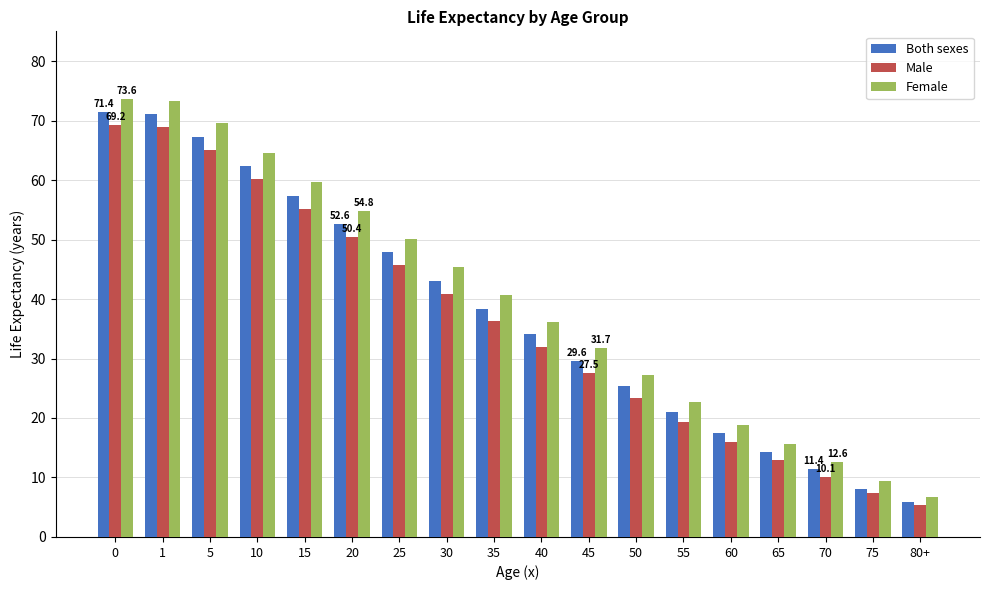

The value of Both sexes at 55 is 21.0. True or false?

True